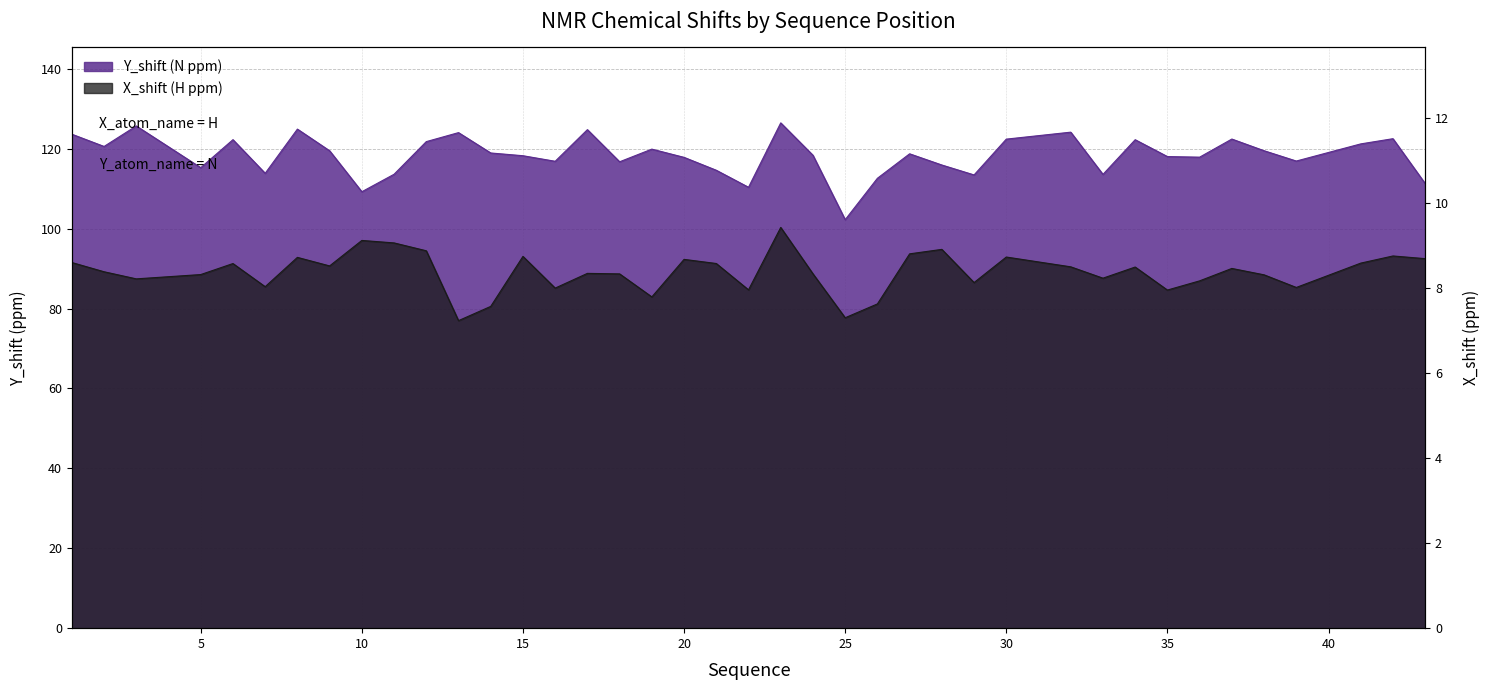

How many series are shown in this chart?

2